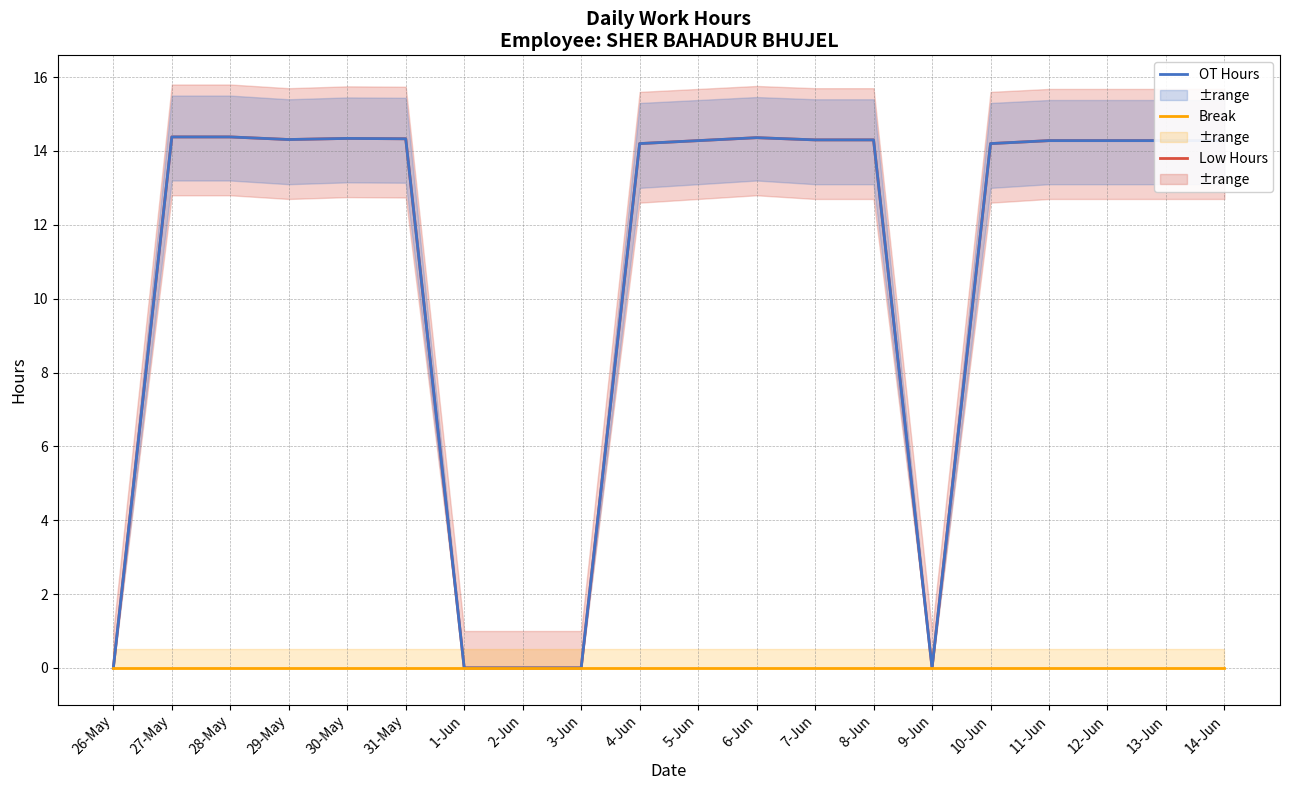

What is the total value across all series at 12-Jun?

28.6